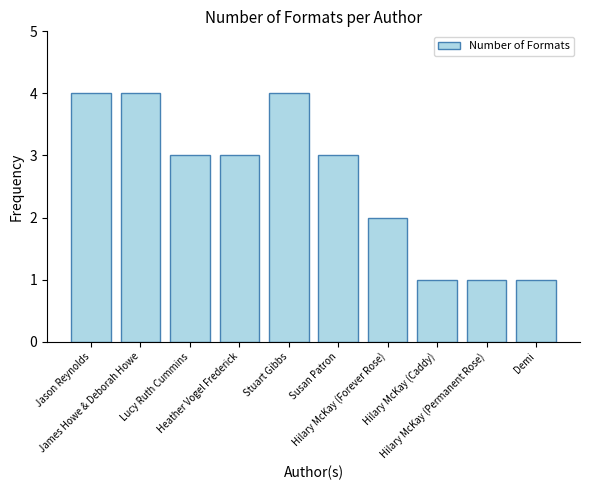

How many data points does each series have?

10